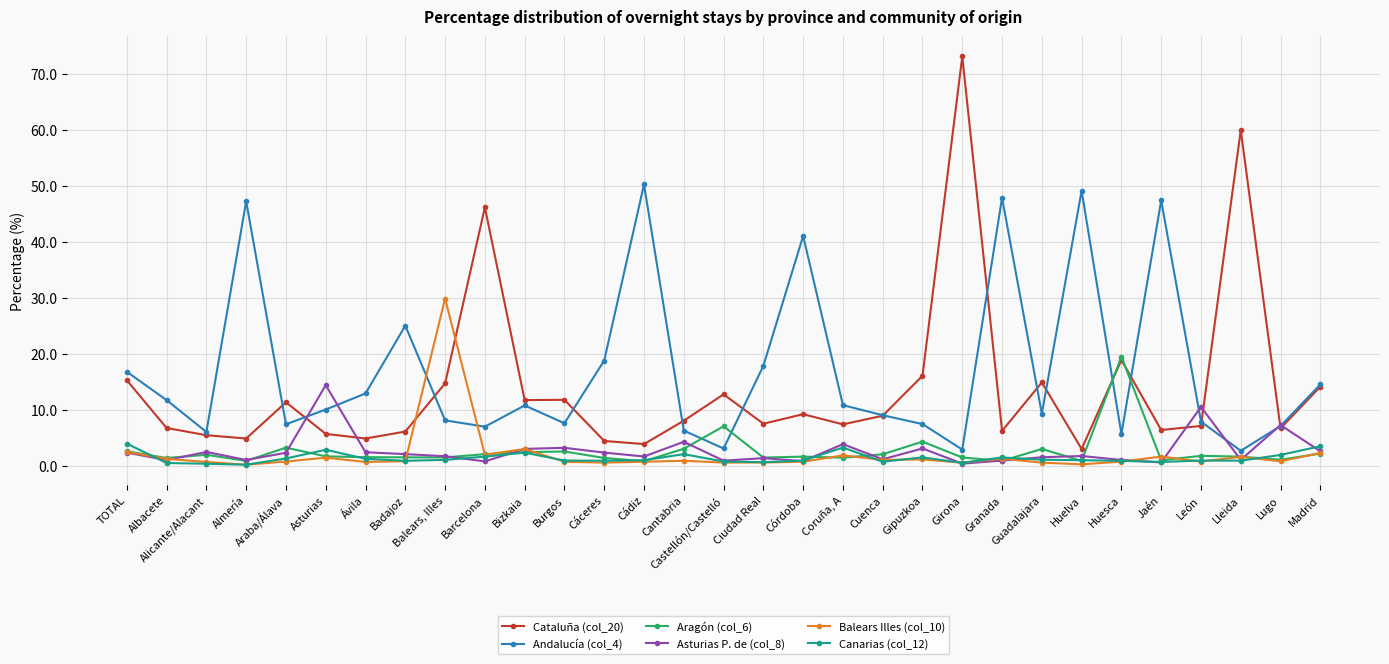

Between which two adjacent categories do Asturias P. de (col_8) and Cataluña (col_20) first intersect?

Araba/Álava and Asturias